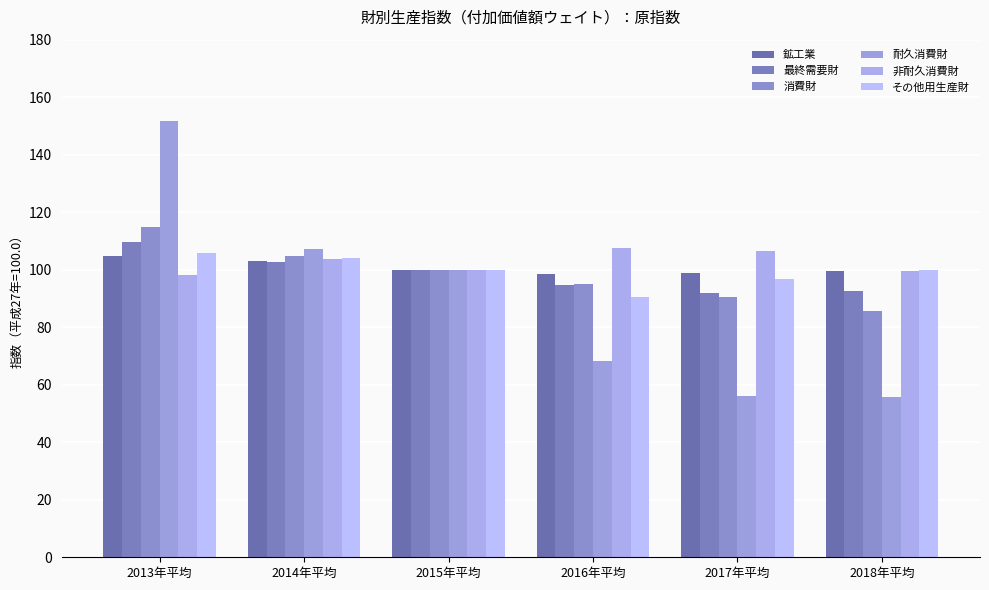

What is the label of the 2nd bar from the right?

2017年平均